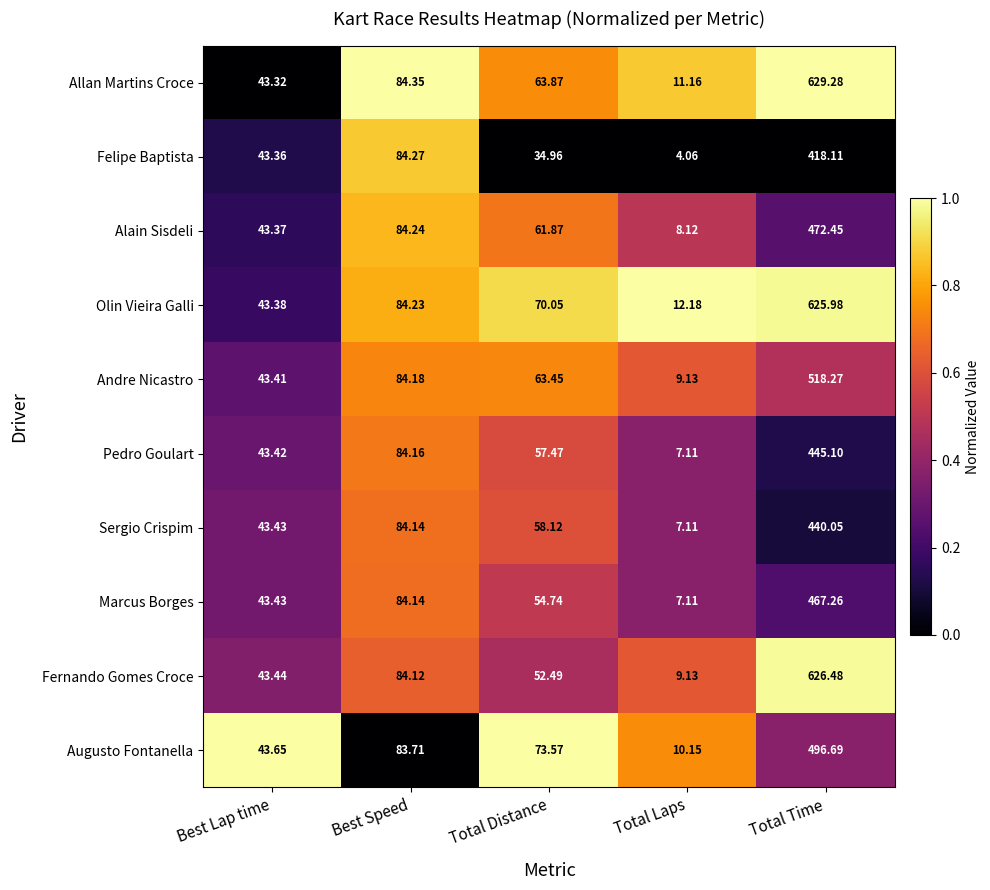

At which label is Andre Nicastro closest to 263?

Best Speed